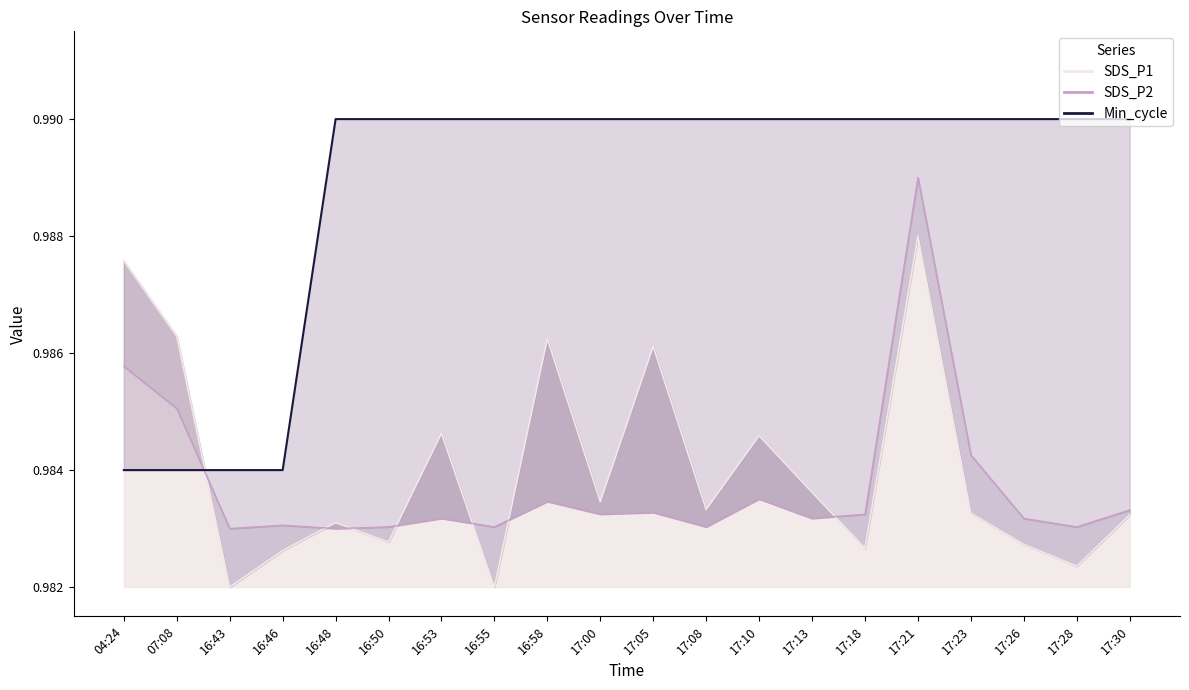

What is the average value of the SDS_P1 series?

1.0